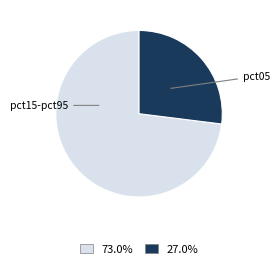

Is there a majority slice in this chart?

Yes